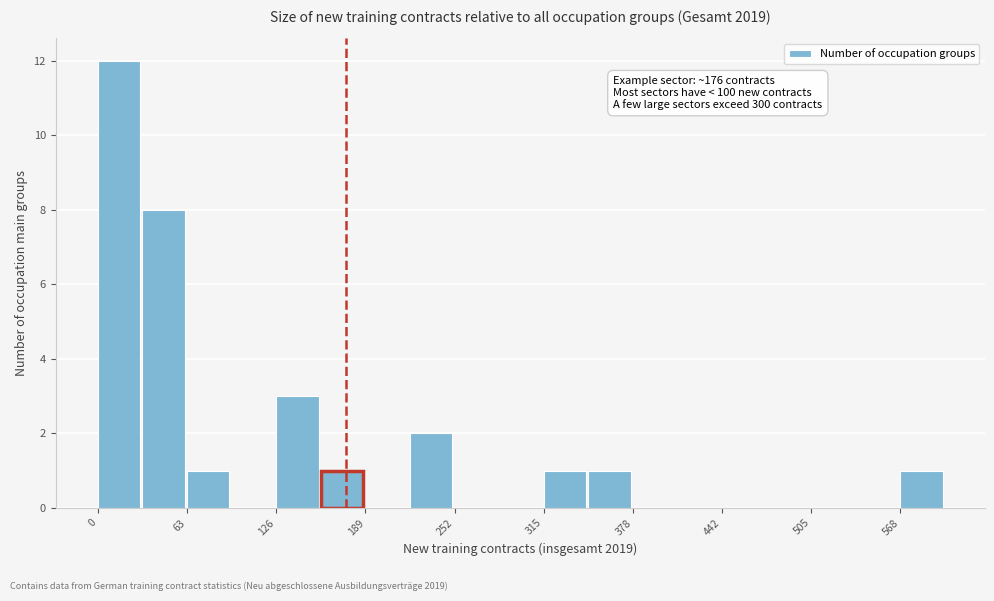

Around what value on the x-axis is the tallest bar? Give the approximate position of its centre, as read against the axis.

20